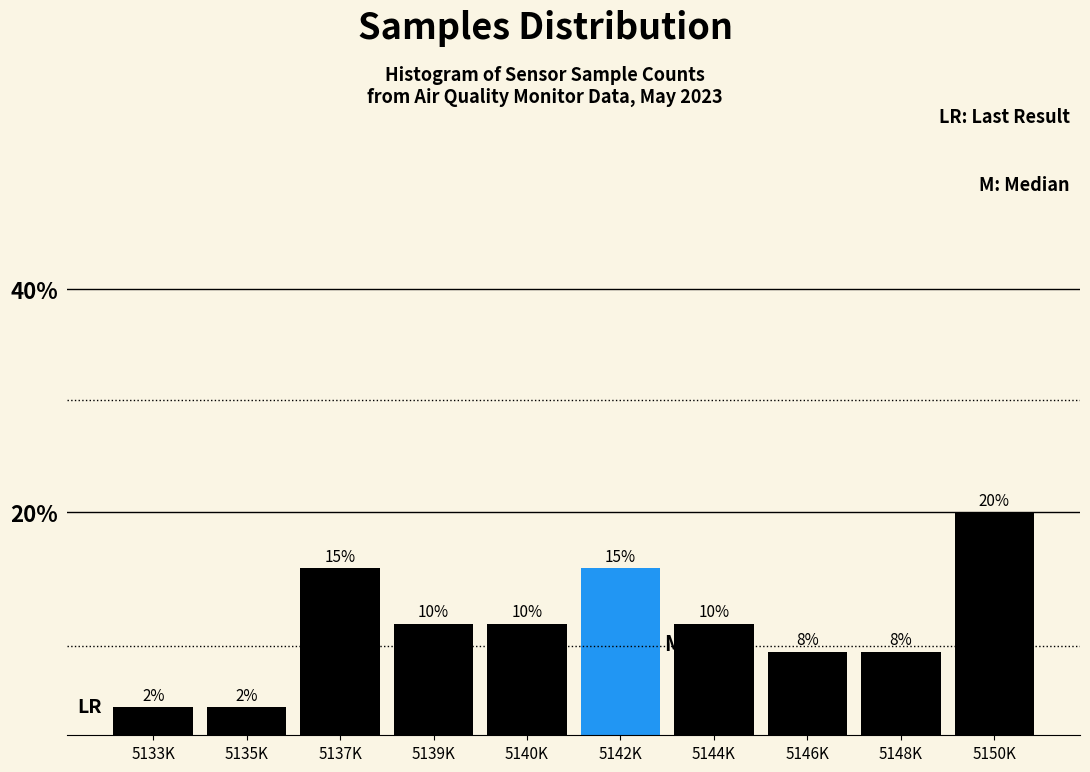

Read the value at 5140K.

10.0